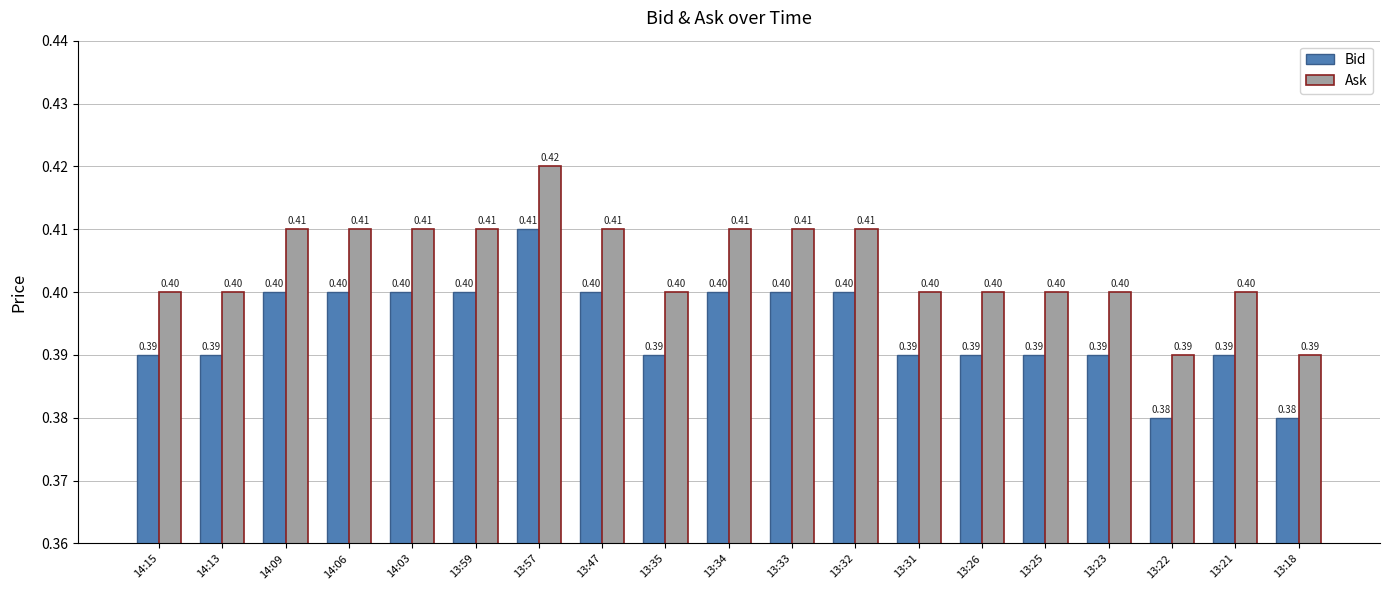

Rank the series by their maximum value, from highest to lowest.

Ask, Bid